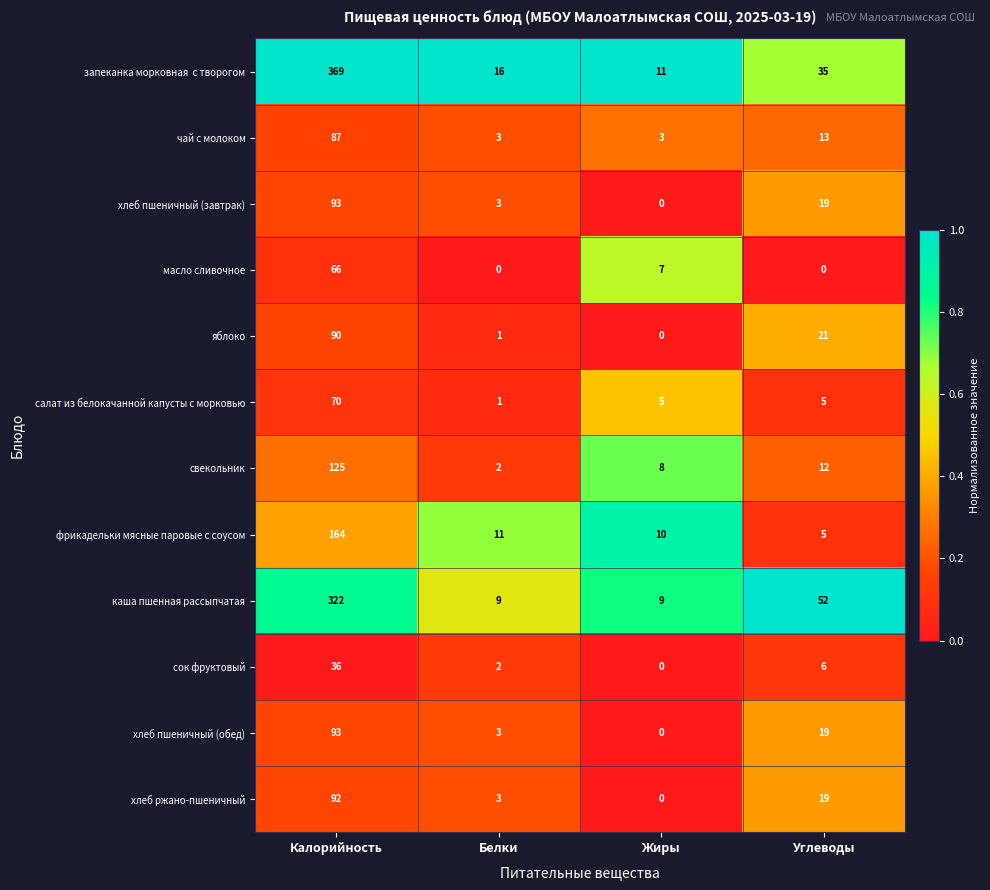

List the labels in order of свекольник value, largest first.

Калорийность, Углеводы, Жиры, Белки